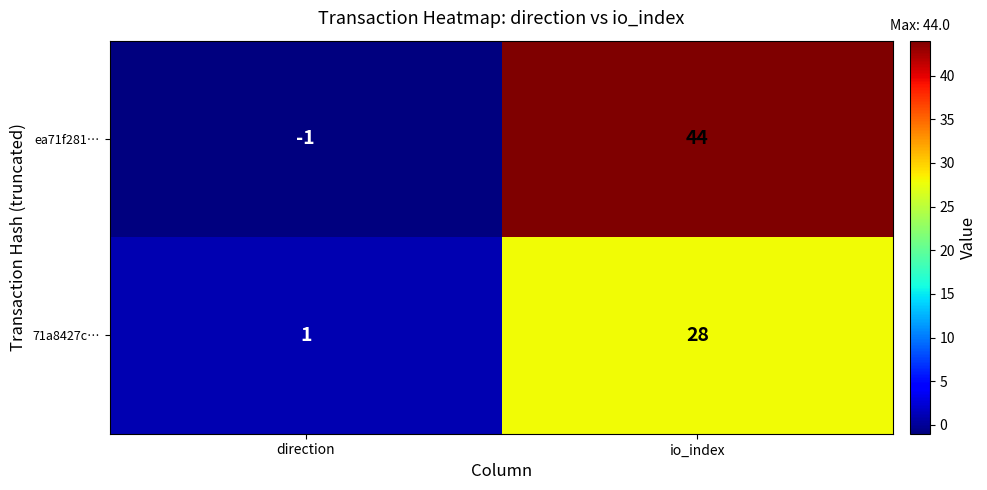

Reading right to left, what are all the values shown in this chart?

ea71f281…: 44	-1
71a8427c…: 28	1